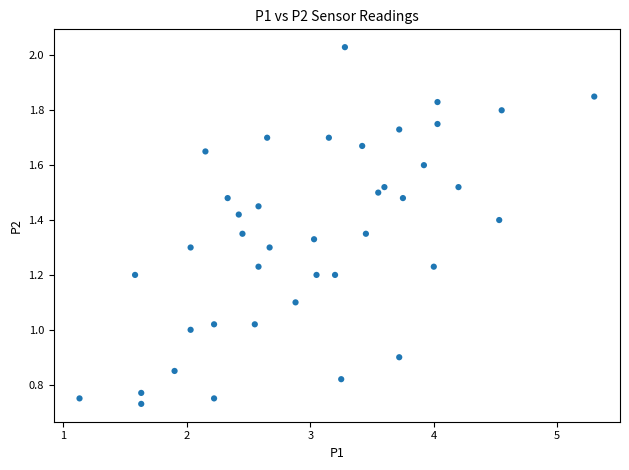

What is the range of X values (max minus min)?

4.2